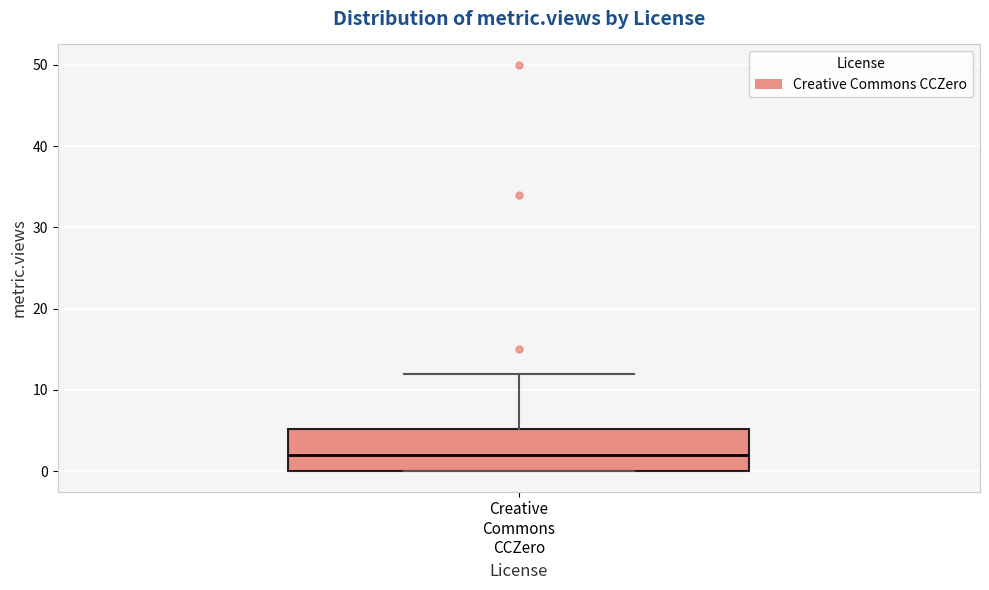

Read this box plot against the y-axis: the position of the median line, the range covered by the box, and the ends of both whiskers. The values are not printed on the chart, so give them approximately, as read against the axis.

median 2, box 0 to 5, whiskers 0 to 12